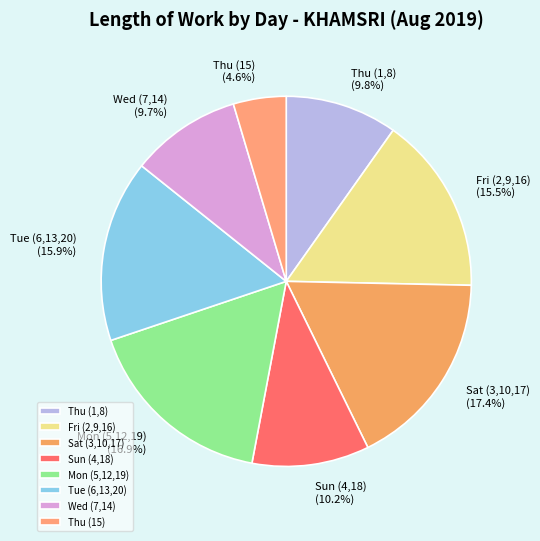

Between Sun (4,18) and Fri (2,9,16), which is larger?

Fri (2,9,16)